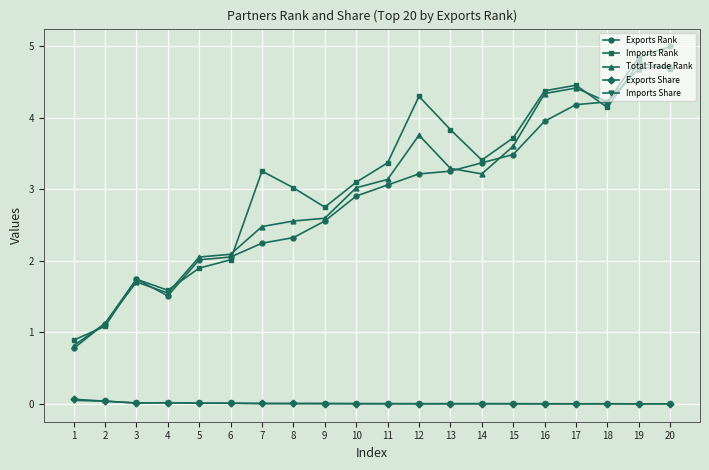

Is it true that Imports Rank equals 2.6 at 15?

False